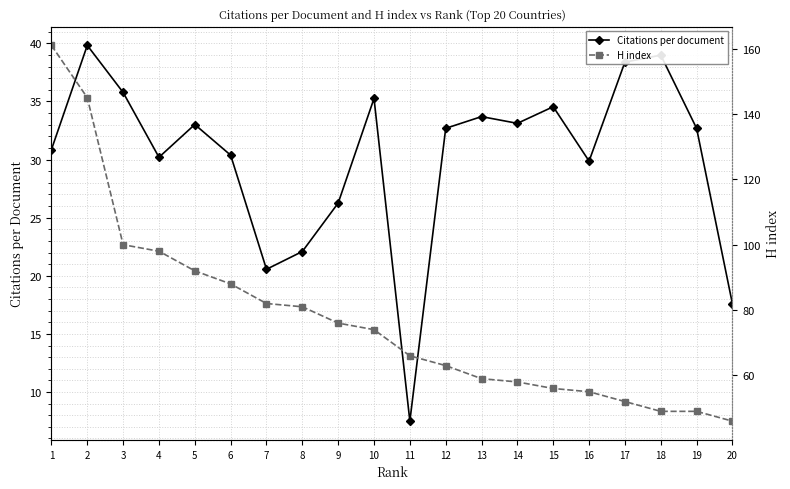

What is the difference between the maximum and minimum values in the Citations per document series?

32.3